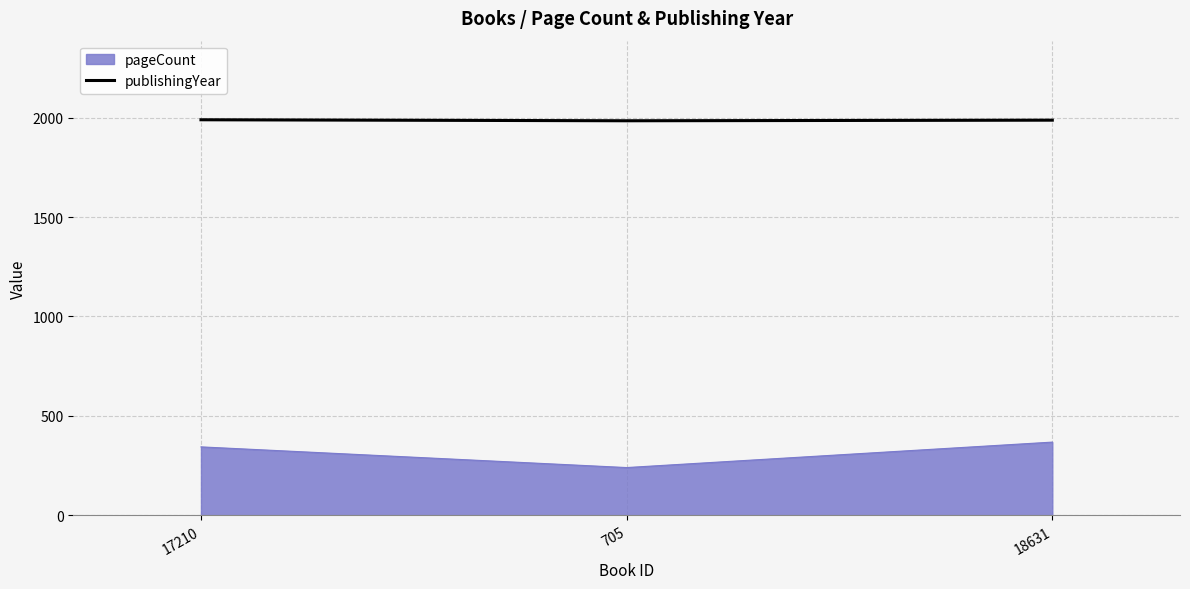

Rank the series by their maximum value, from lowest to highest.

pageCount, publishingYear